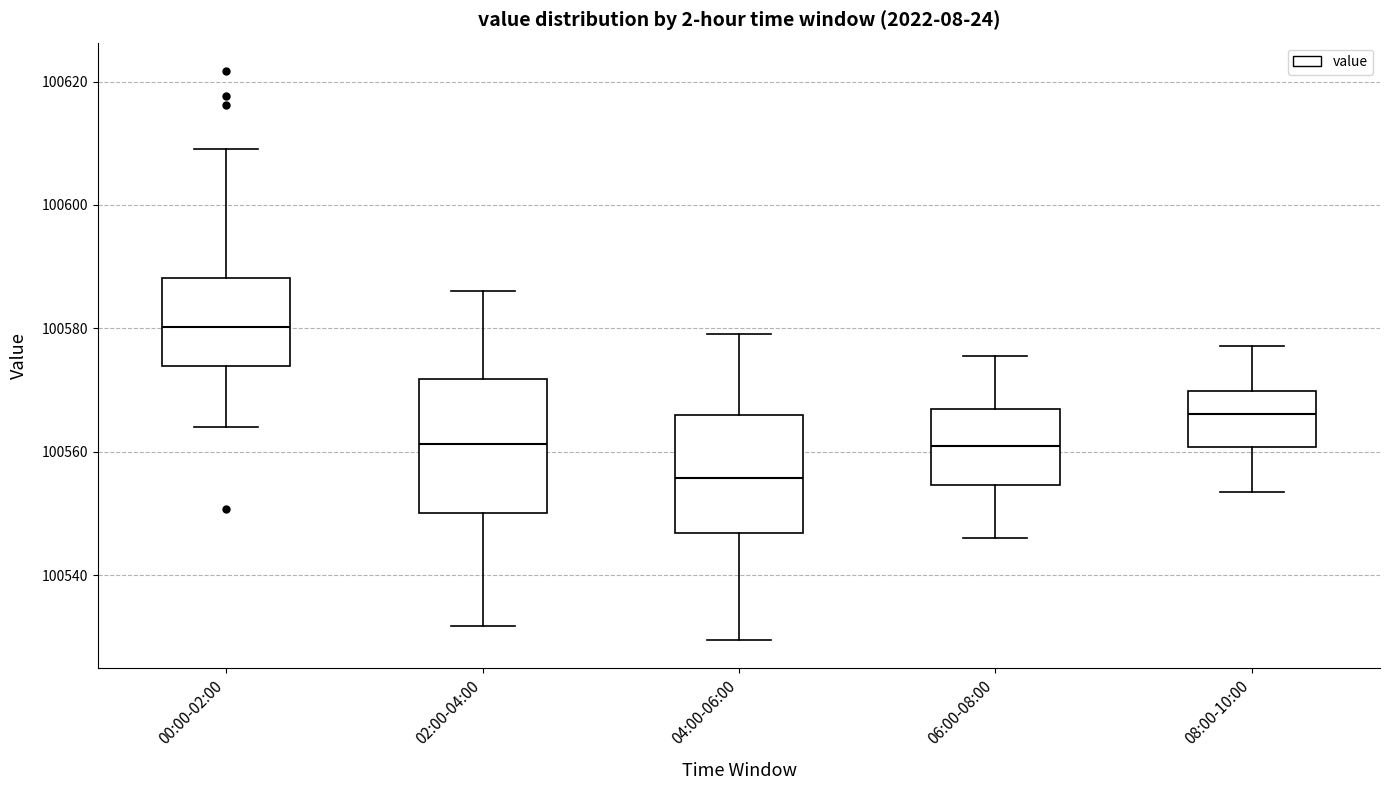

Which box has the highest median line?

00:00-02:00